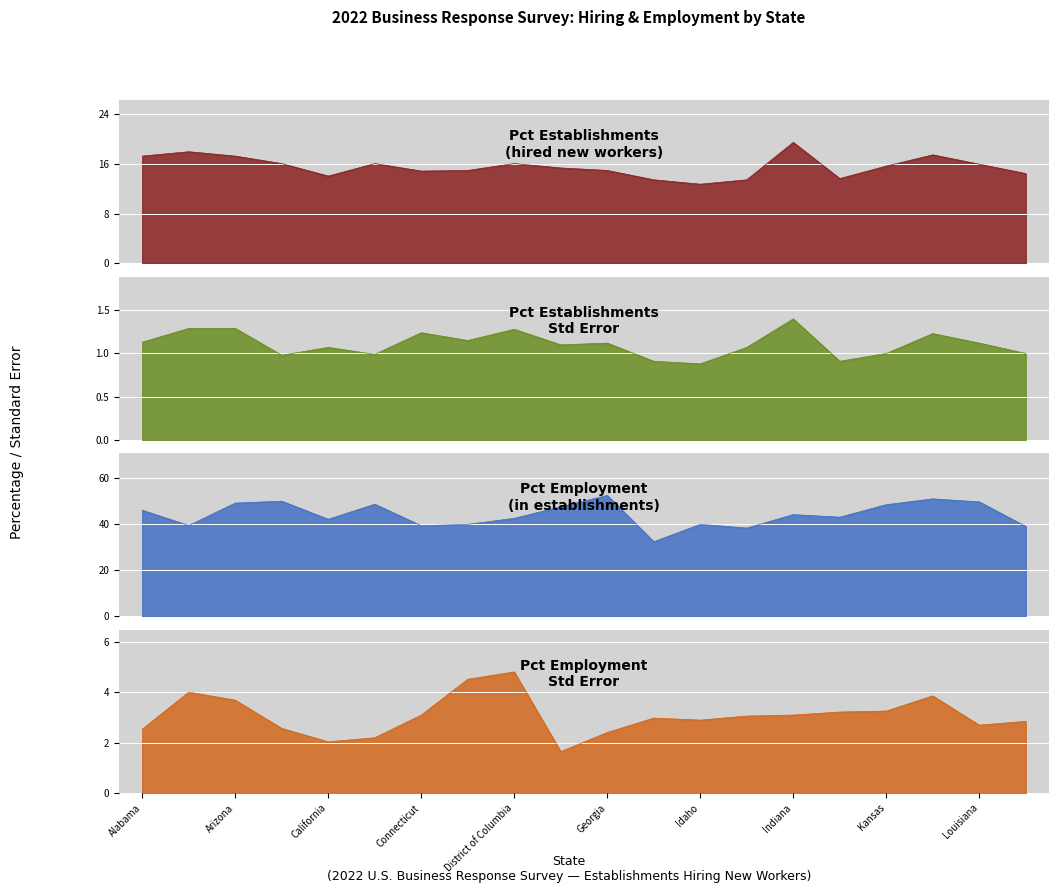

At Alabama, list the series in order from largest to smallest.

Pct Employment, Pct Establishments, Pct Employment SE, Pct Establishments SE